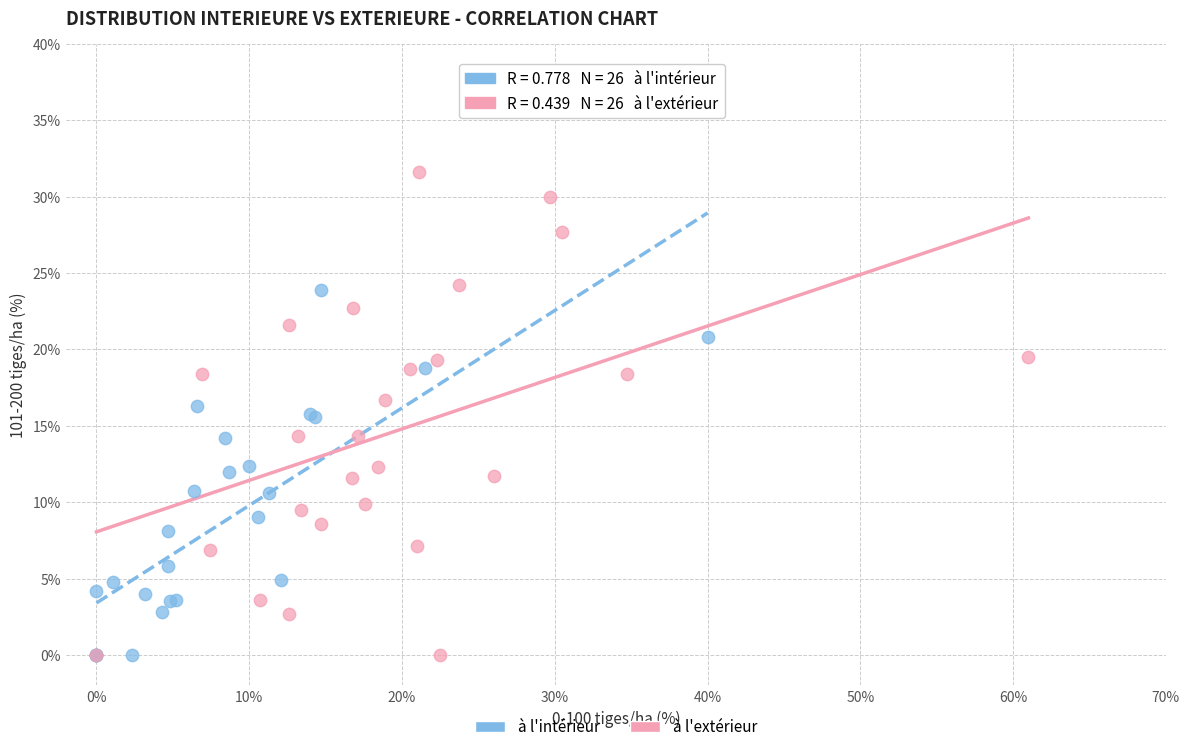

What are all the series names shown in the legend?

à l'intérieur, à l'extérieur